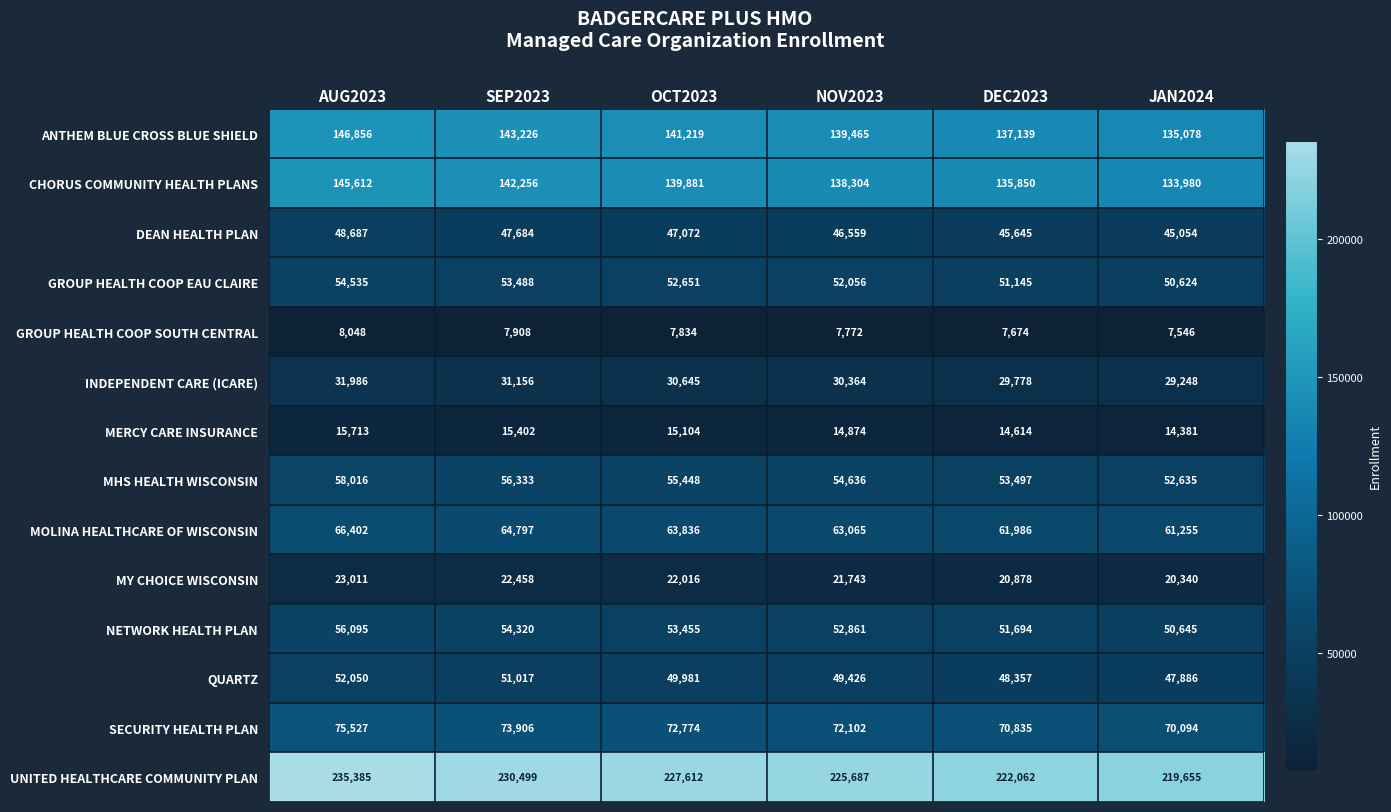

Which series has the widest spread of values?

UNITED HEALTHCARE COMMUNITY PLAN